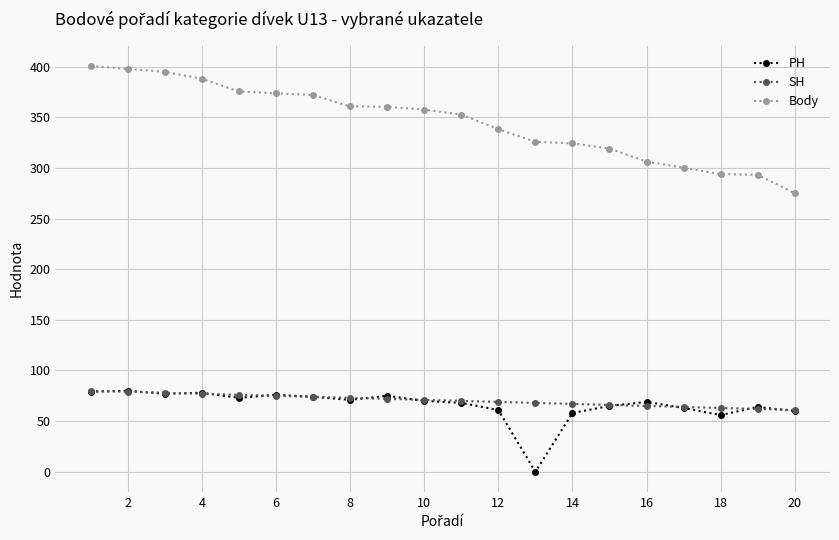

At how many categories does at least one series exceed 239?

20